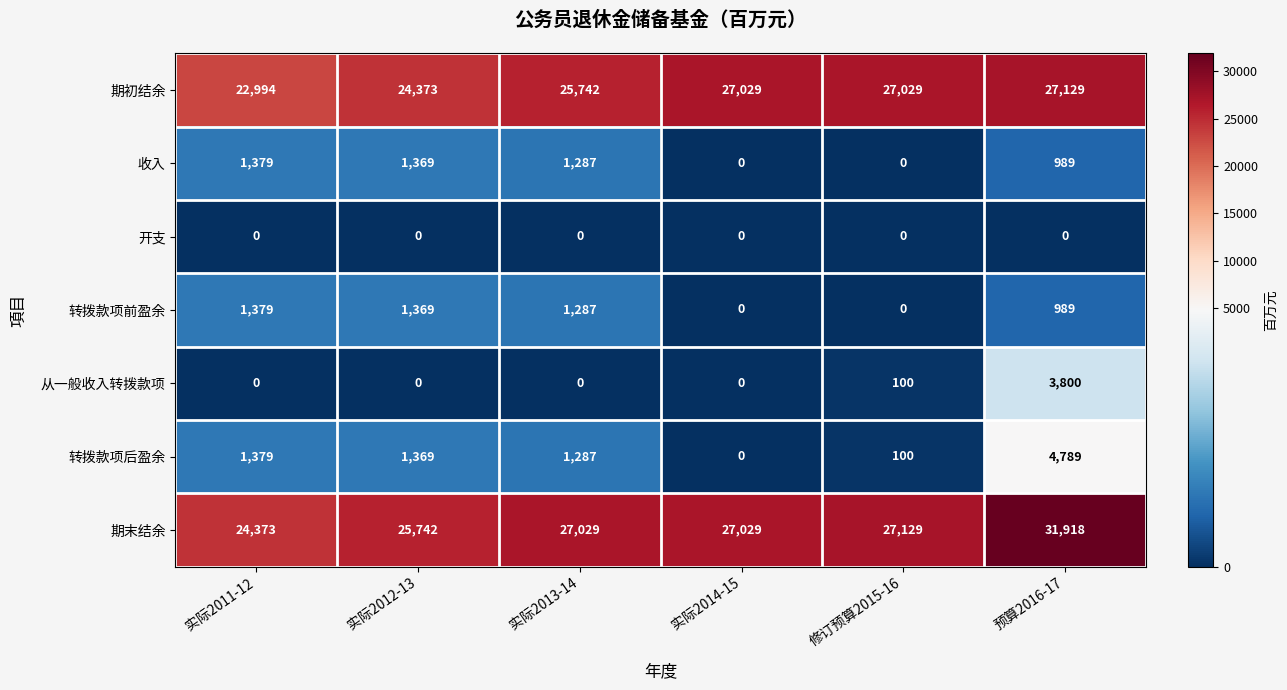

At which category does the chart reach its peak across all series?

预算2016-17